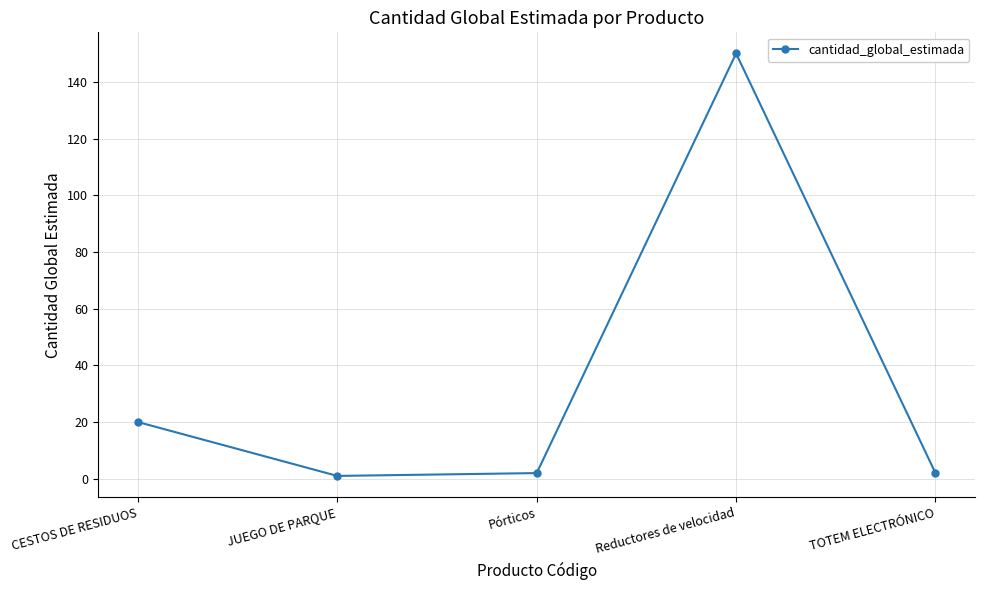

True or false: the data shows 1 at JUEGO DE PARQUE.

True